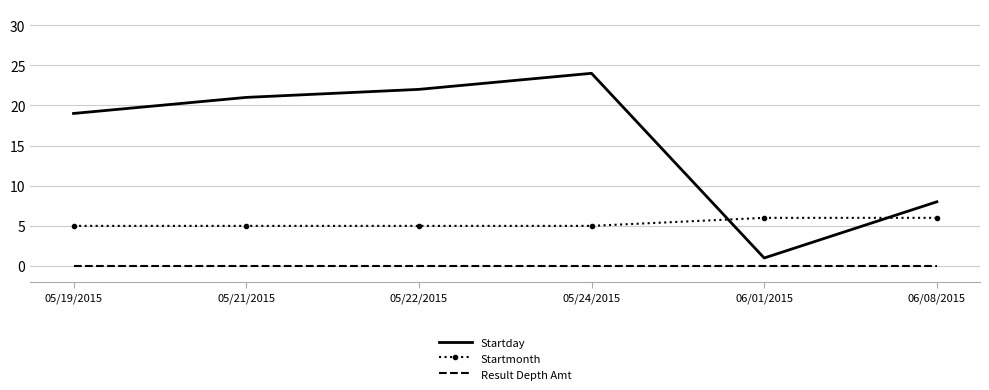

Reading left to right, transcribe all the data shown in this chart.

Startday: 19	21	22	24	1	8
Startmonth: 5	5	5	5	6	6
Result Depth Amt: 0	0	0	0	0	0